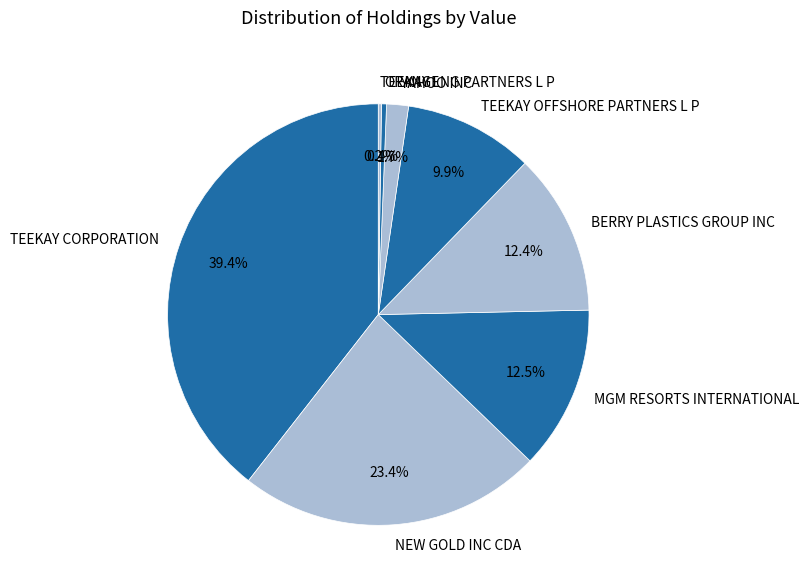

To the nearest percent, what is the combined percentage of MGM RESORTS INTERNATIONAL and TEEKAY CORPORATION?

52%